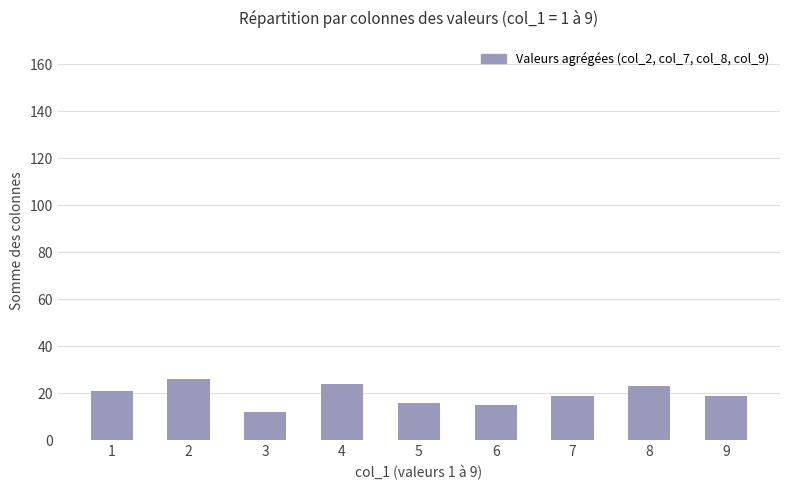

Does the chart contain stacked bars?

No